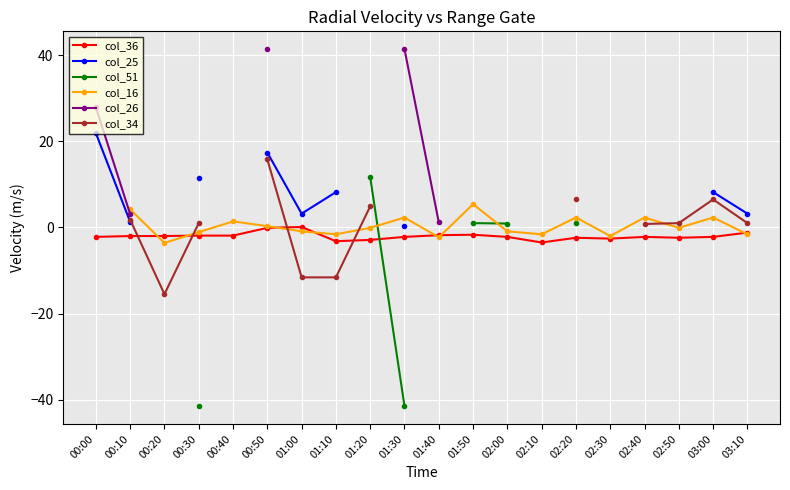

True or false: col_26 and col_16 intersect in this chart.

False